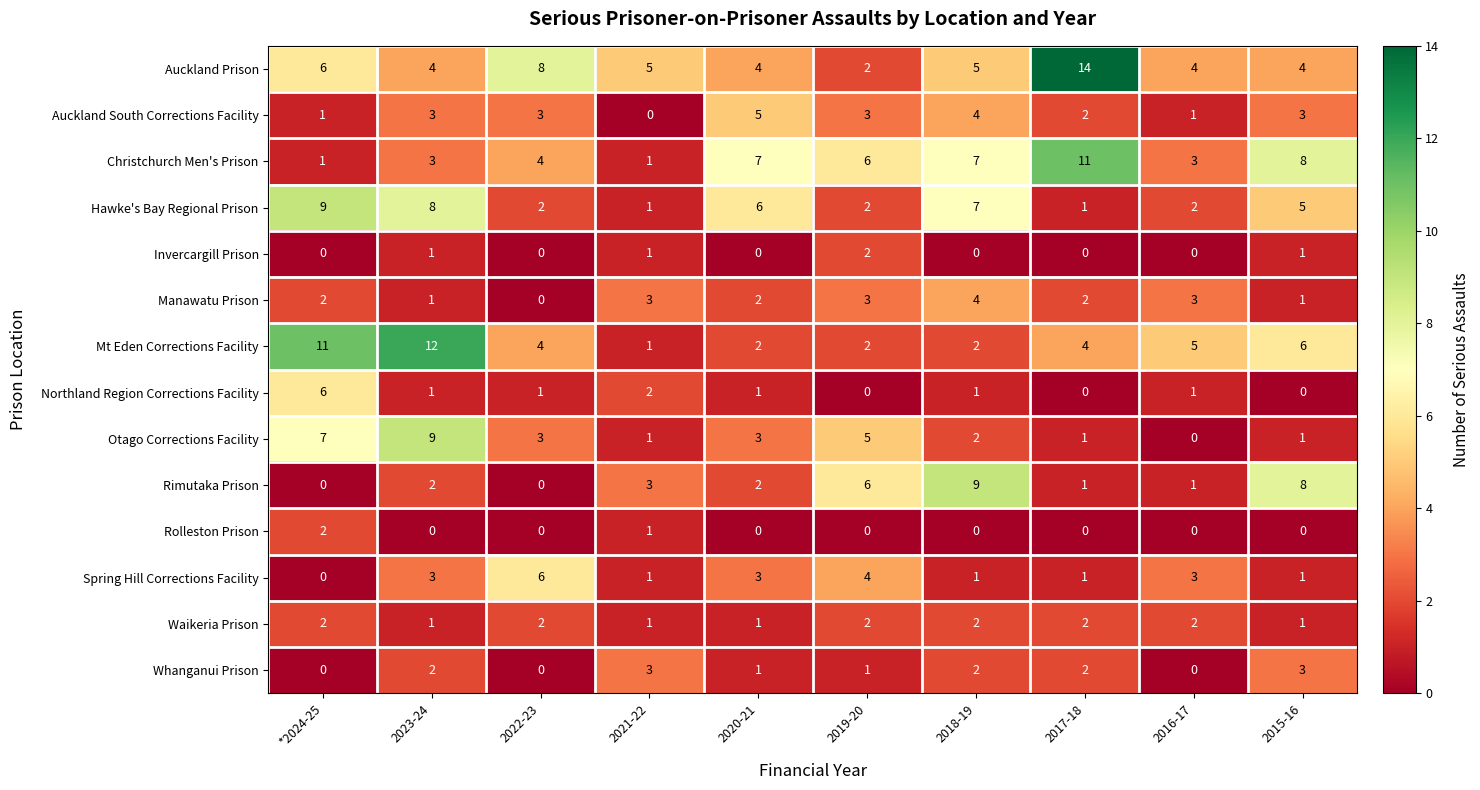

At which category is the sum across all series the highest?

2023-24